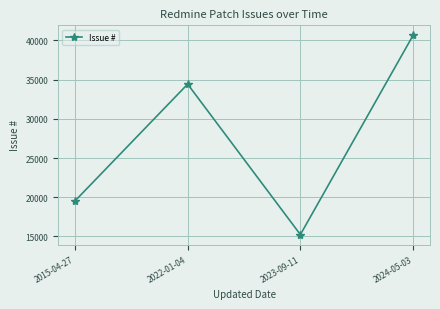

Reading left to right, what are all the values shown in this chart?

2015-04-27=19520	2022-01-04=34426	2023-09-11=15234	2024-05-03=40655